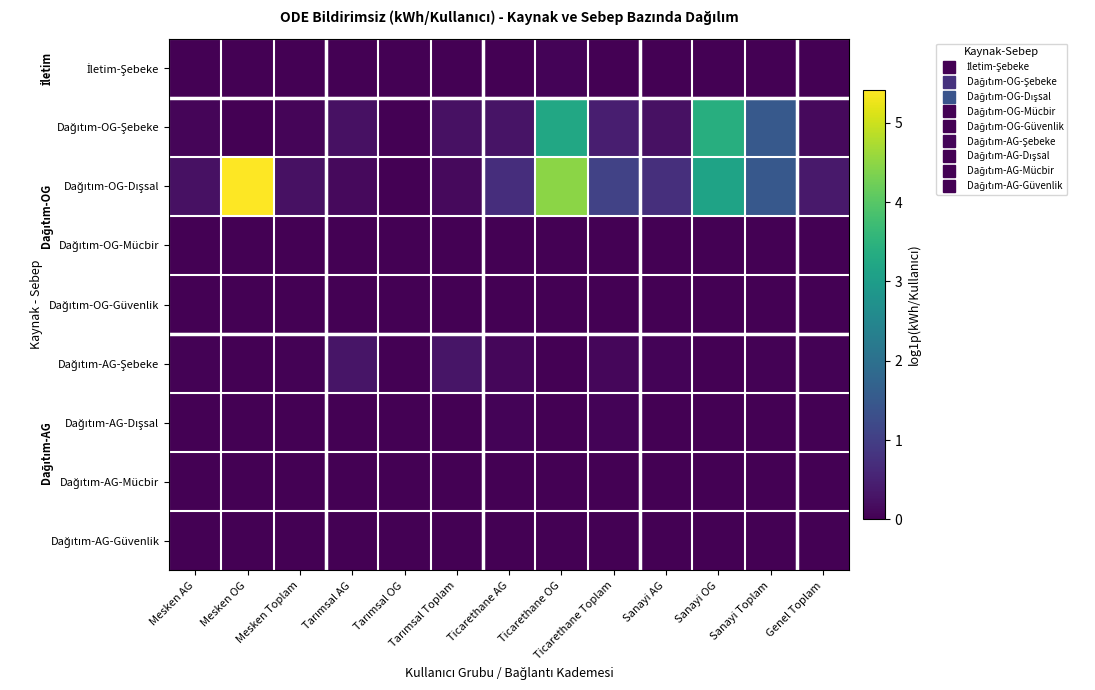

List the series in order of their peak value, highest first.

Dağıtım-OG-Dışsal, Dağıtım-OG-Şebeke, Dağıtım-AG-Şebeke, İletim-Şebeke, Dağıtım-AG-Dışsal, Dağıtım-OG-Mücbir, Dağıtım-OG-Güvenlik, Dağıtım-AG-Mücbir, Dağıtım-AG-Güvenlik